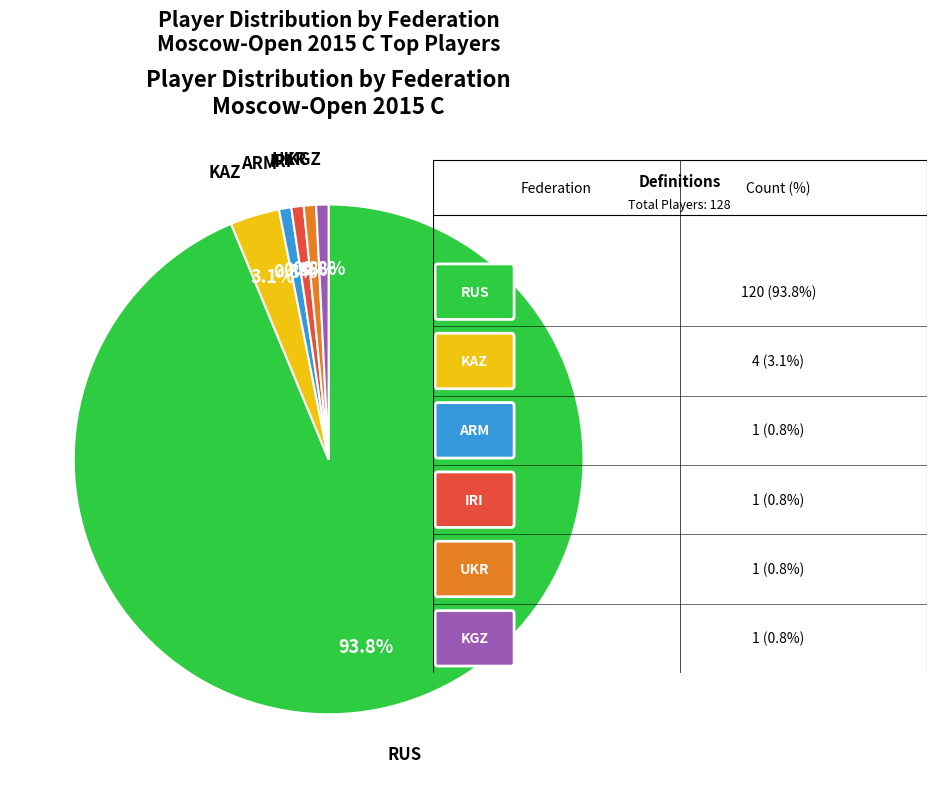

Does any single category account for the majority?

Yes